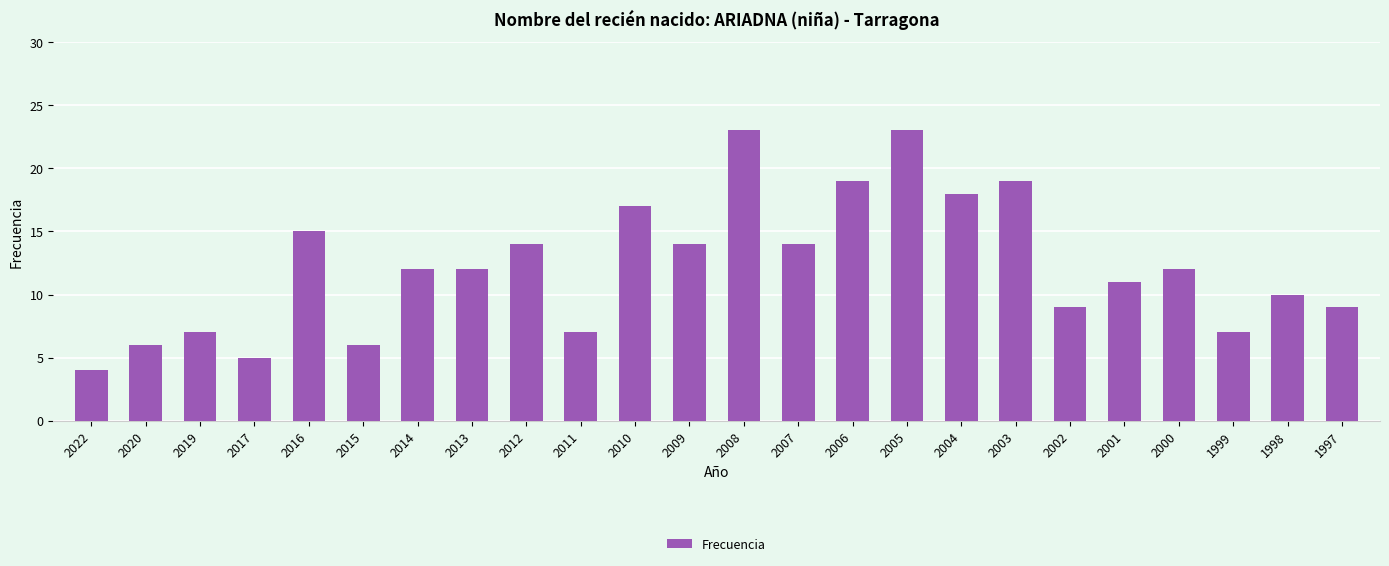

What is the value of the 8th bar from the left?

12